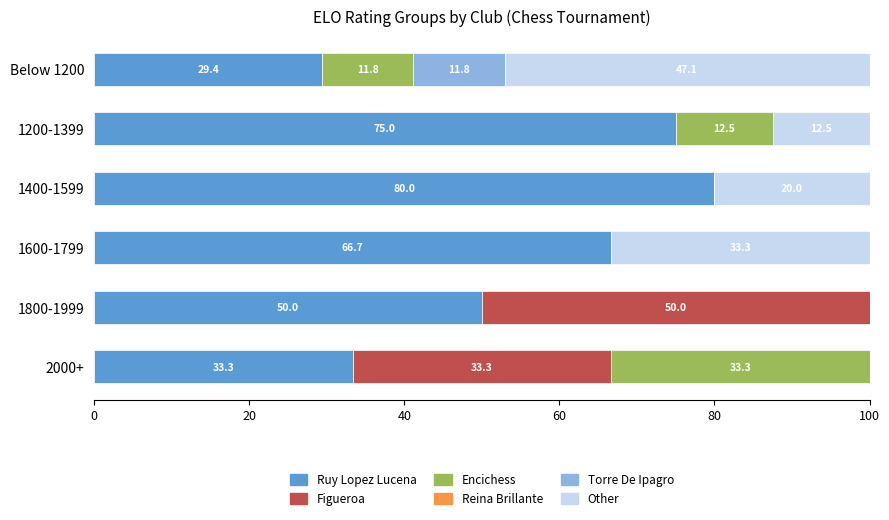

How many data points in Ruy Lopez Lucena are above 66?

3